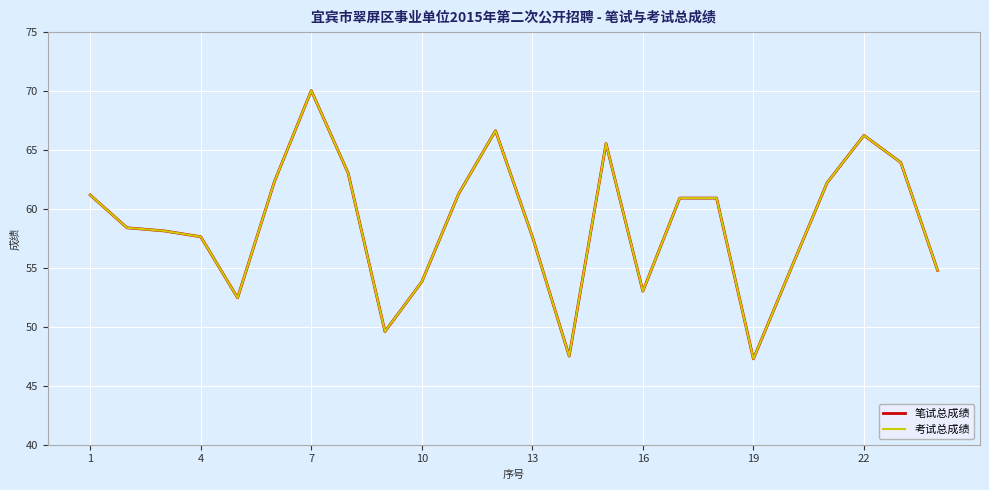

Does the chart display data point markers on the line(s)?

No